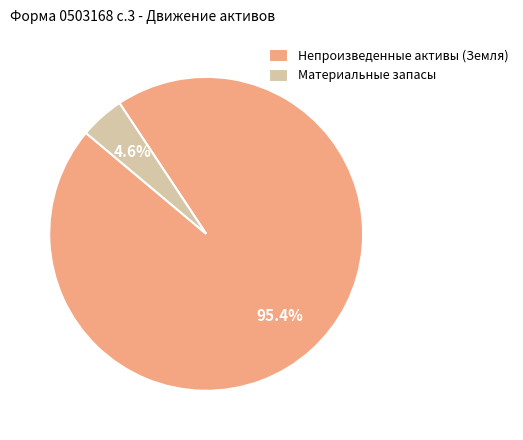

Combined, what portion of the pie is Материальные запасы and Непроизведенные активы (Земля)?

100.0%